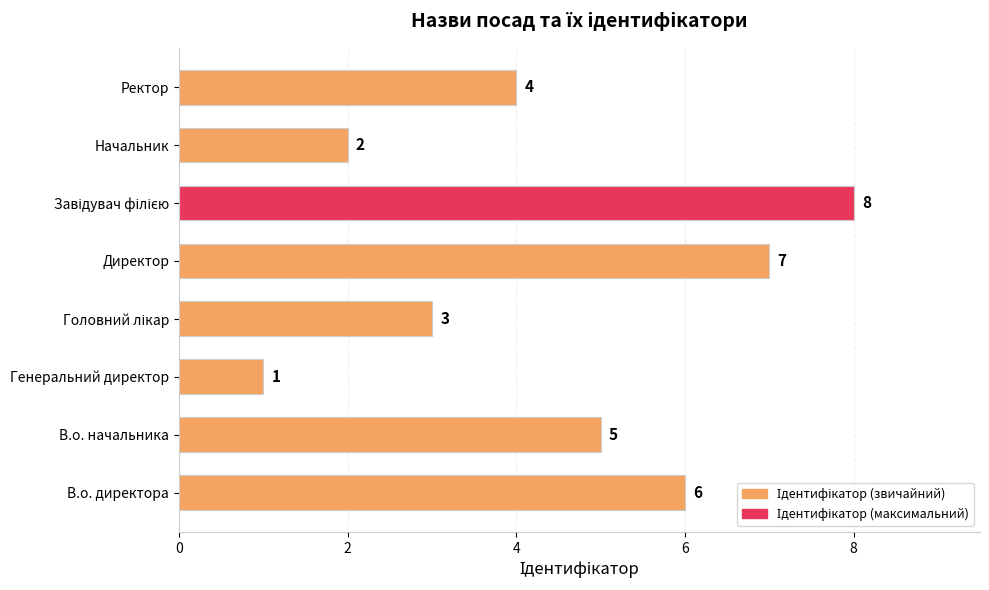

Reading bottom to top, extract all data points from this chart.

6	5	1	3	7	8	2	4